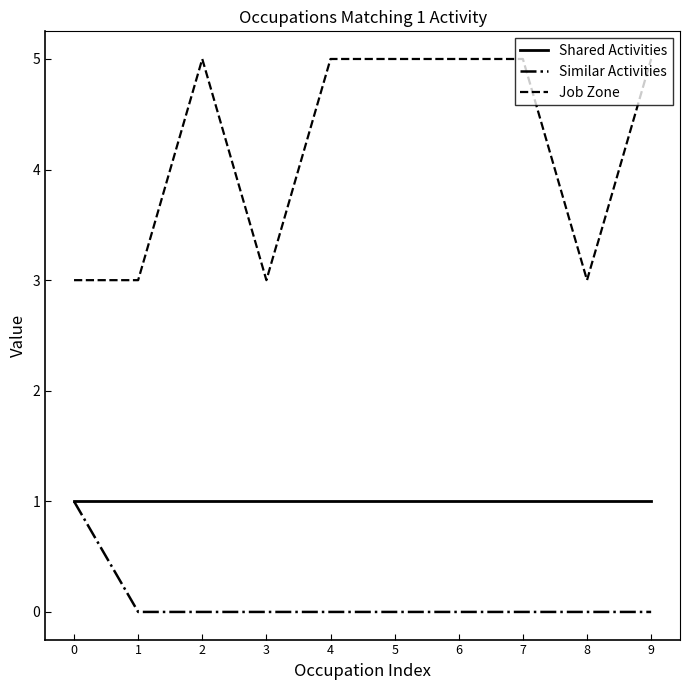

Is the value of Similar Activities at 5 greater than the value of Job Zone at 5?

No